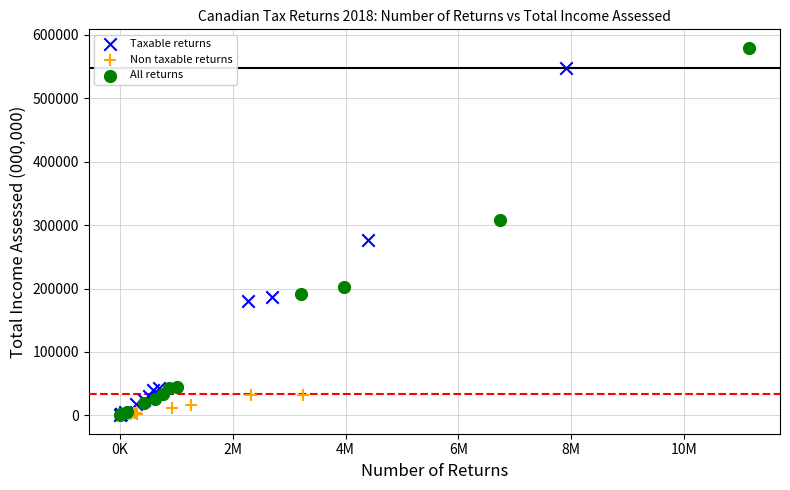

Which series contains the highest Y value?

All returns